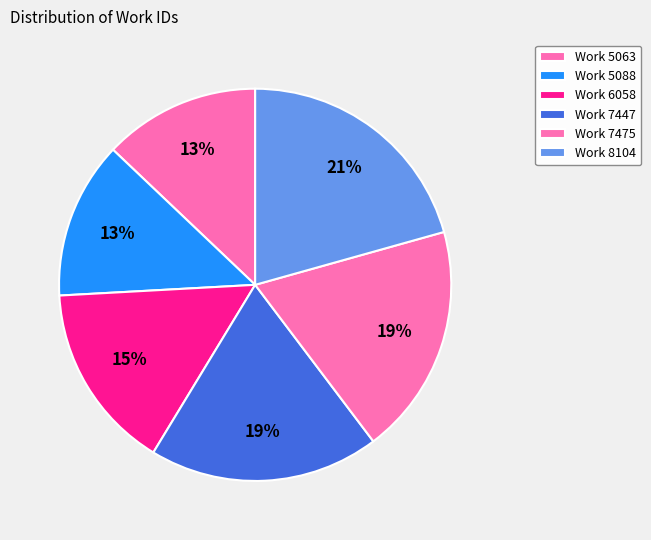

Approximately how many times larger is the value at Work 5088 compared to Work 6058?

0.8